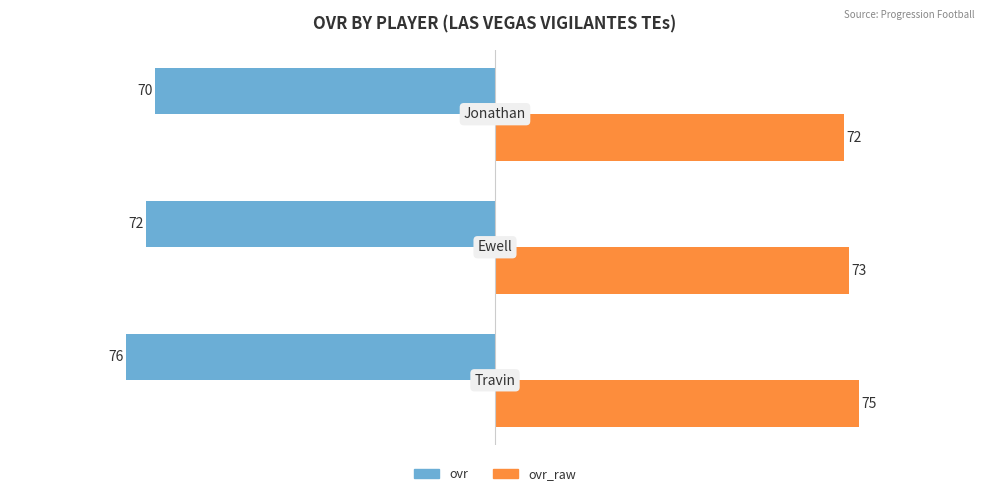

Which series has the largest total across all categories?

ovr_raw